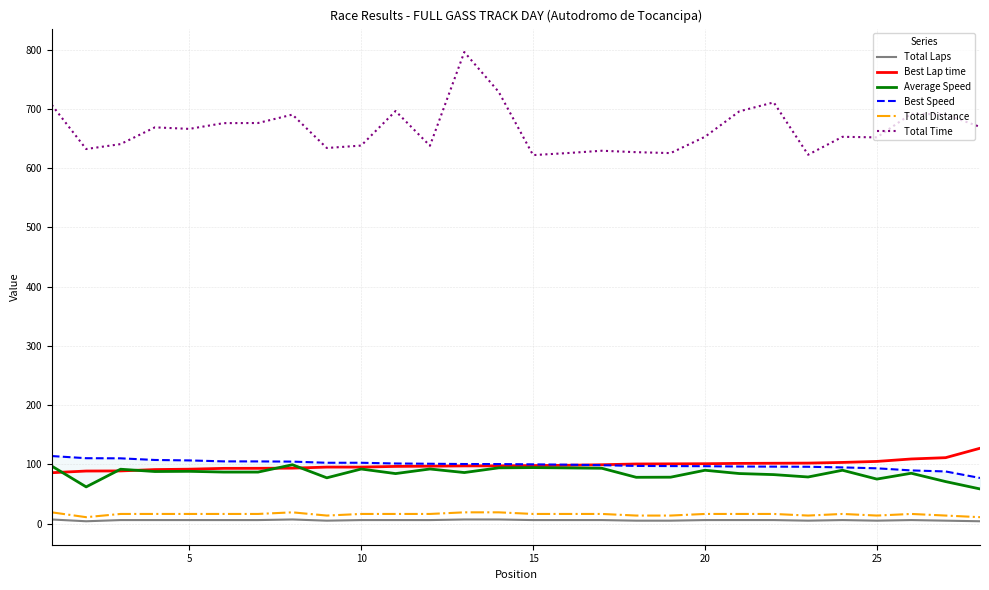

What is the average value of the Best Lap time series?

98.8